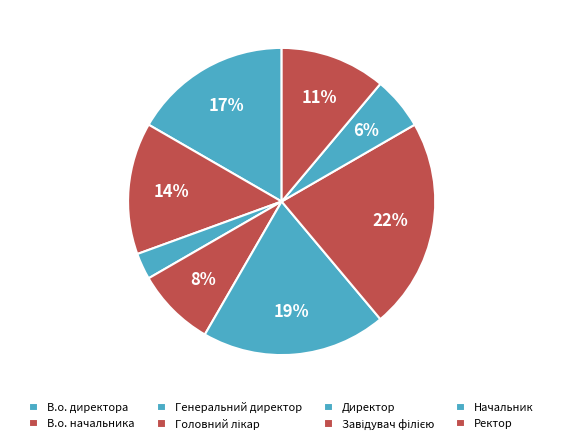

Does Начальник account for over 50% of the chart?

No